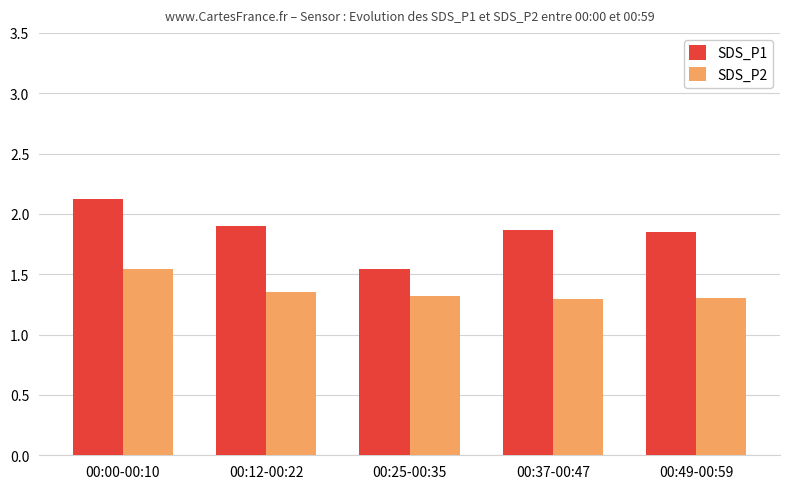

What is the total value across all series at 00:25-00:35?

2.9